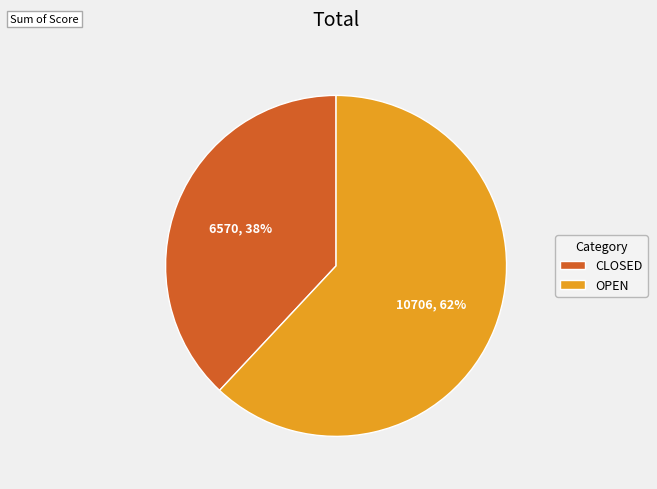

To the nearest percent, what is the difference between the CLOSED and OPEN slice percentages?

24%